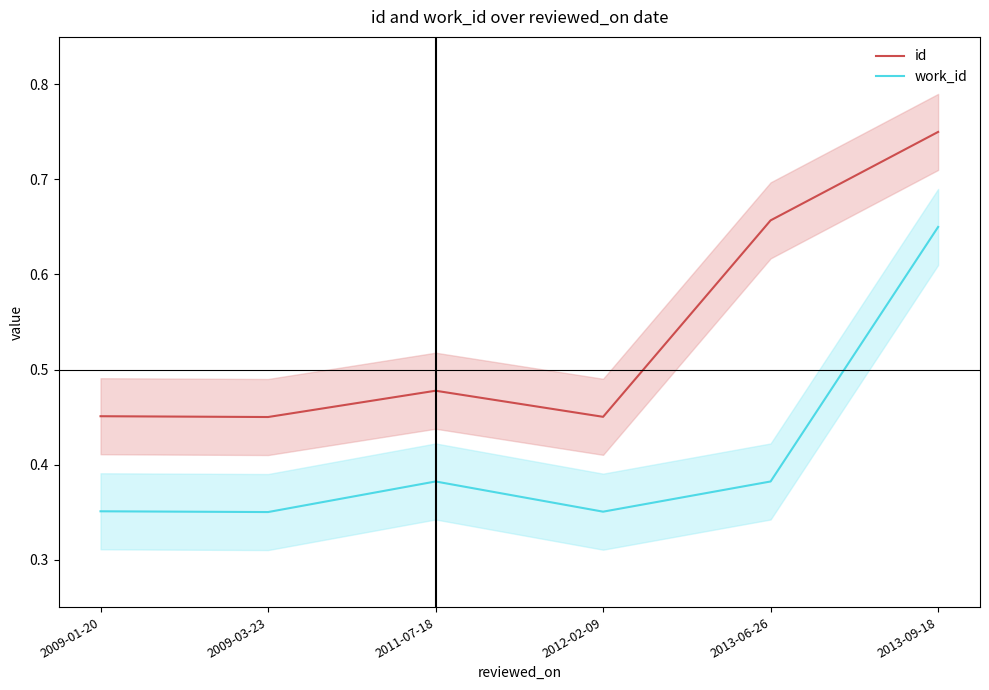

At which label is work_id closest to 0?

2009-03-23